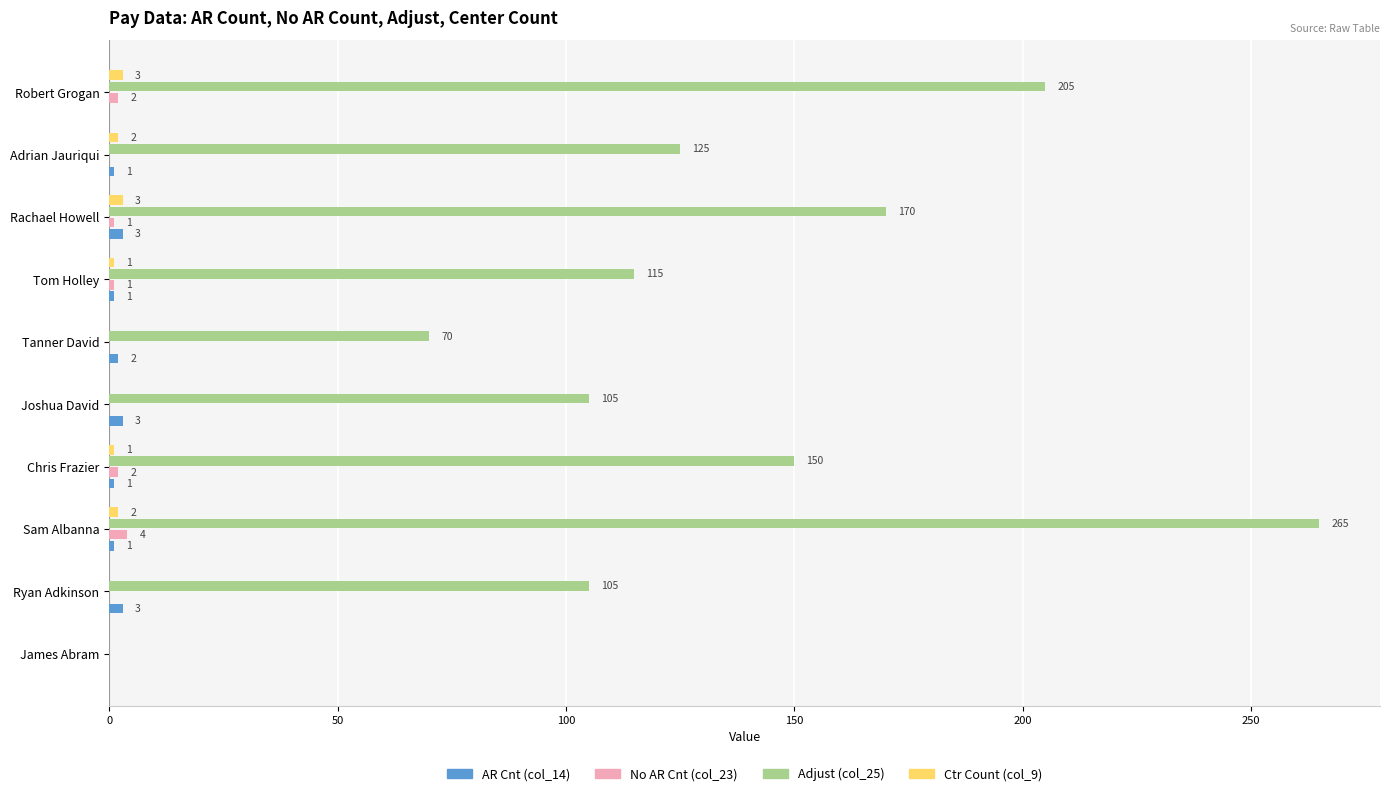

Which series has the largest total across all categories?

Adjust (col_25)